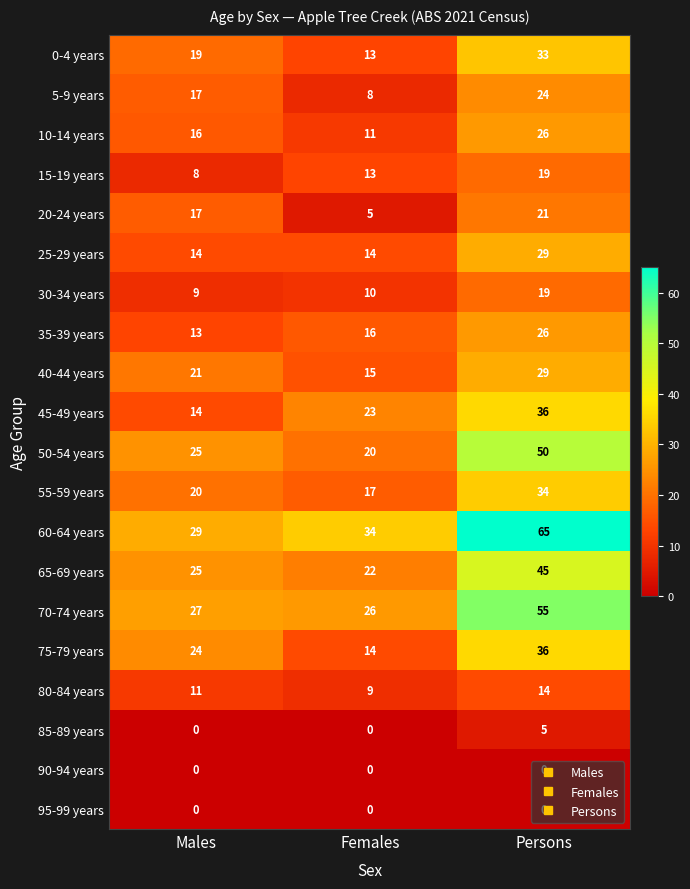

List the labels in order of 0-4 years value, smallest first.

Females, Males, Persons